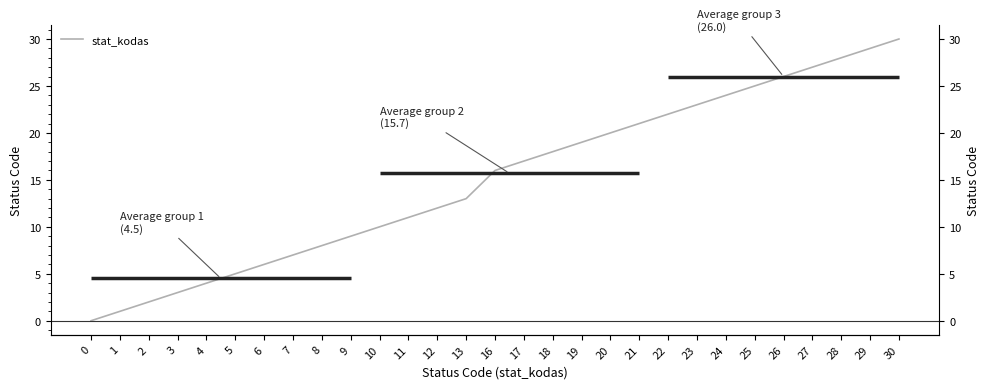

Reading right to left, extract all data points from this chart.

30	29	28	27	26	25	24	23	22	21	20	19	18	17	16	13	12	11	10	9	8	7	6	5	4	3	2	1	0